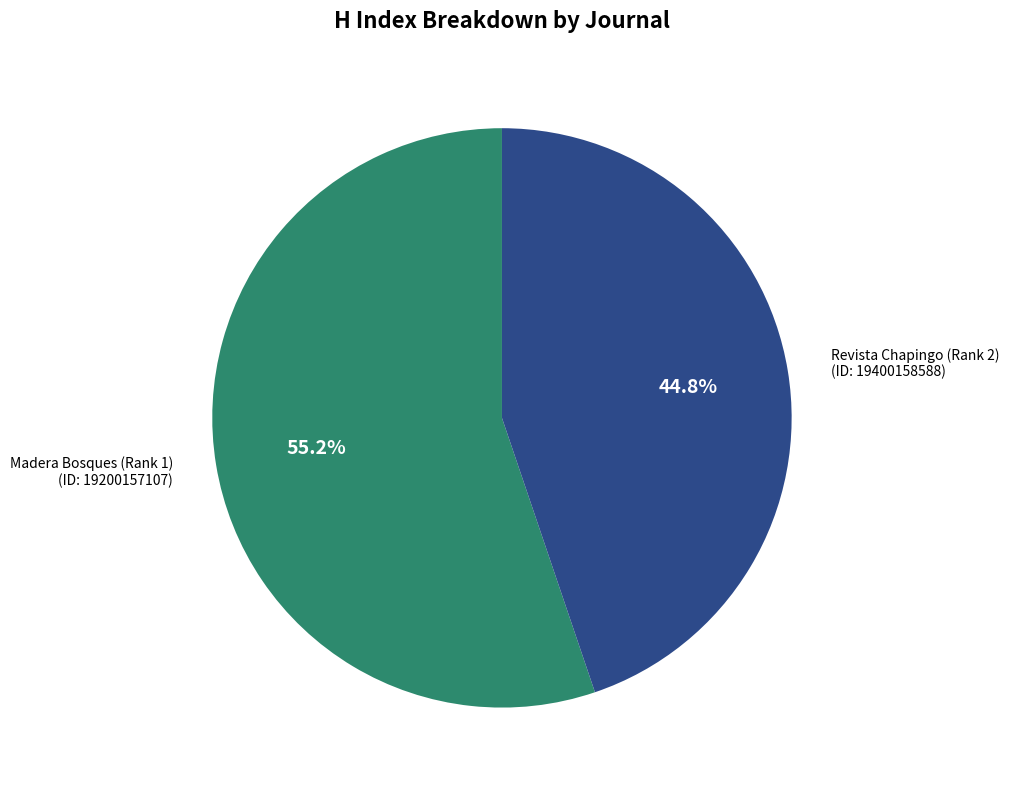

Is there any slice that represents more than half of the pie?

Yes